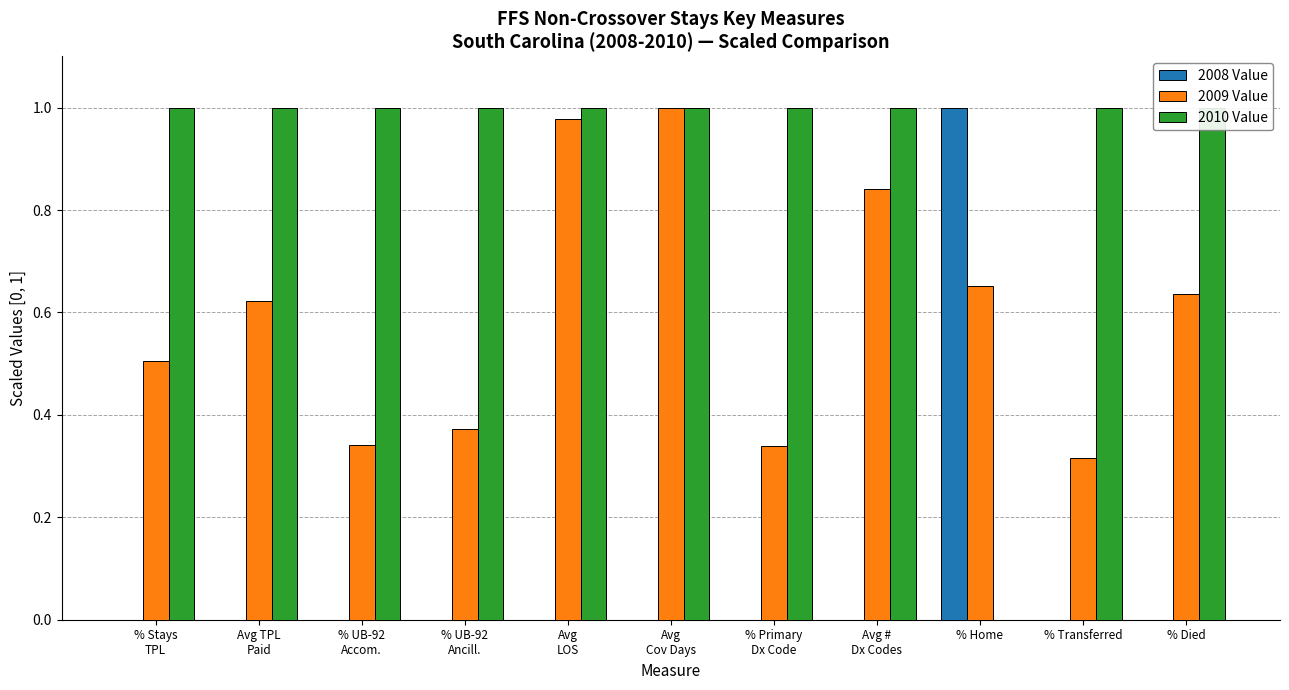

The value of 2010 Value at % UB-92
Accom. is 1.0. True or false?

True